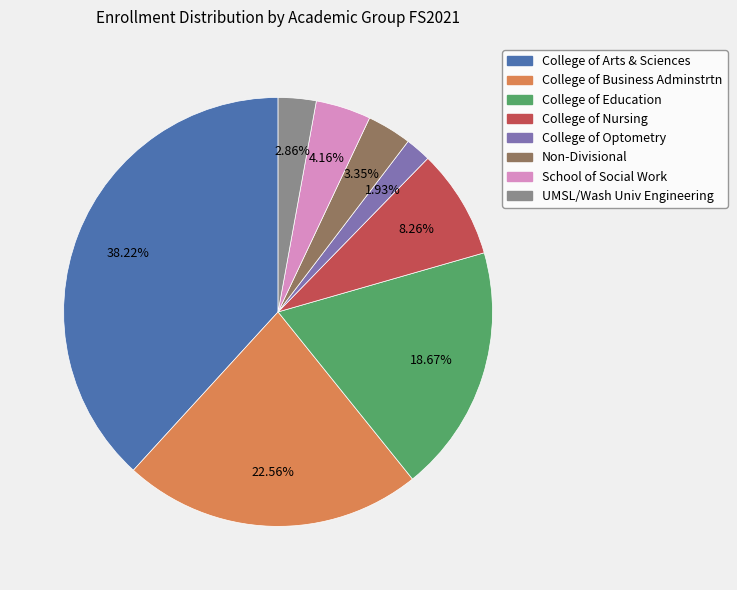

What percentage do UMSL/Wash Univ Engineering and College of Optometry together represent?

4.8%